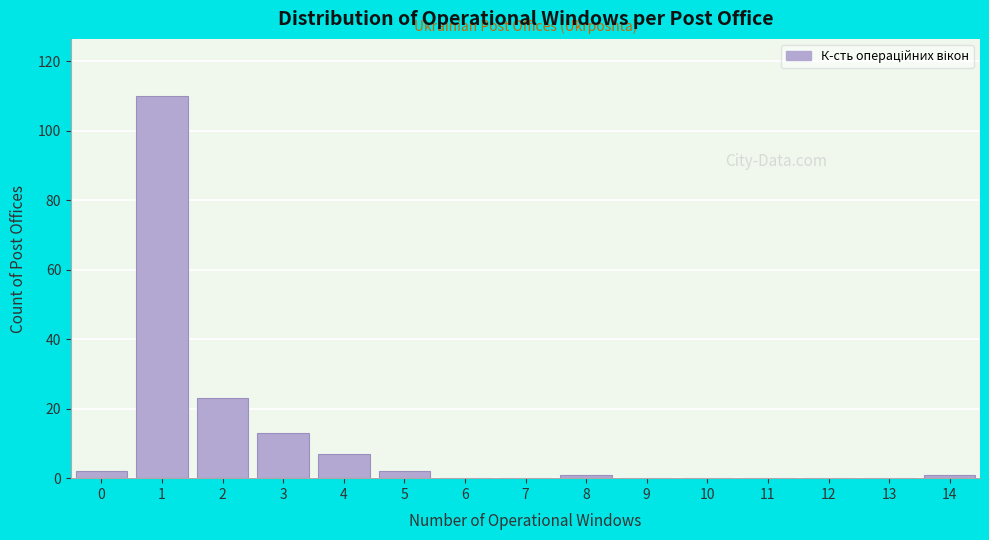

Reading left to right, extract all data points from this chart.

0=2	1=110	2=23	3=13	4=7	5=2	6=0	7=0	8=1	9=0	10=0	11=0	12=0	13=0	14=1